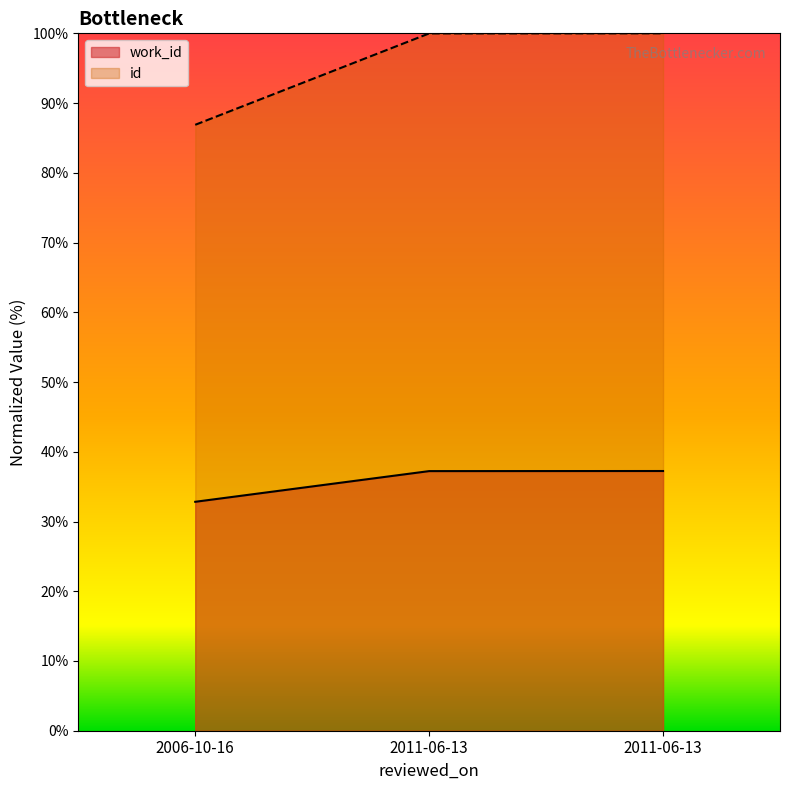

The value of id at 2011-06-13 is 156.7. True or false?

False